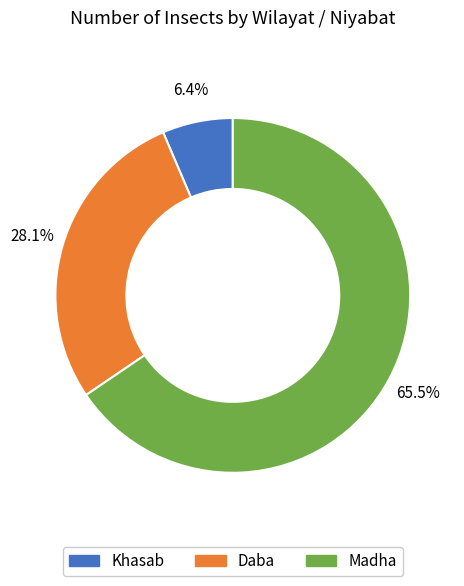

Is it true that Daba is 28% of the pie?

True